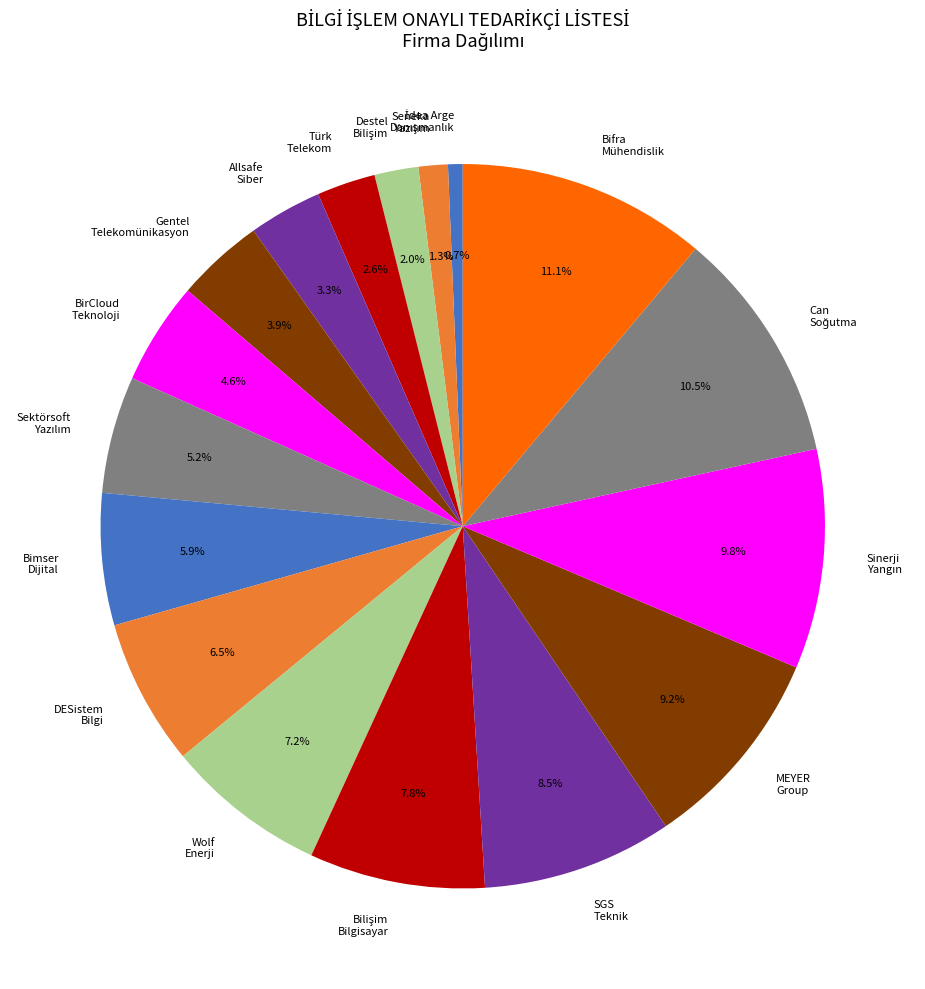

Is the sum of MEYER Group and Türk Telekom greater than half?

No